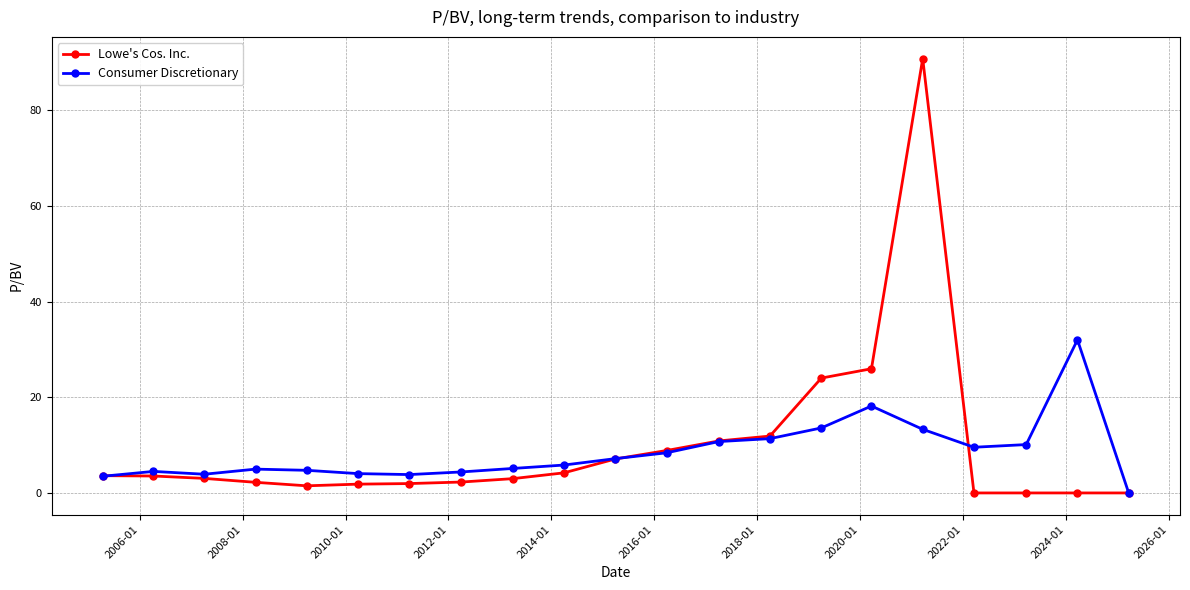

What is the highest value of the Consumer Discretionary series?

32.0